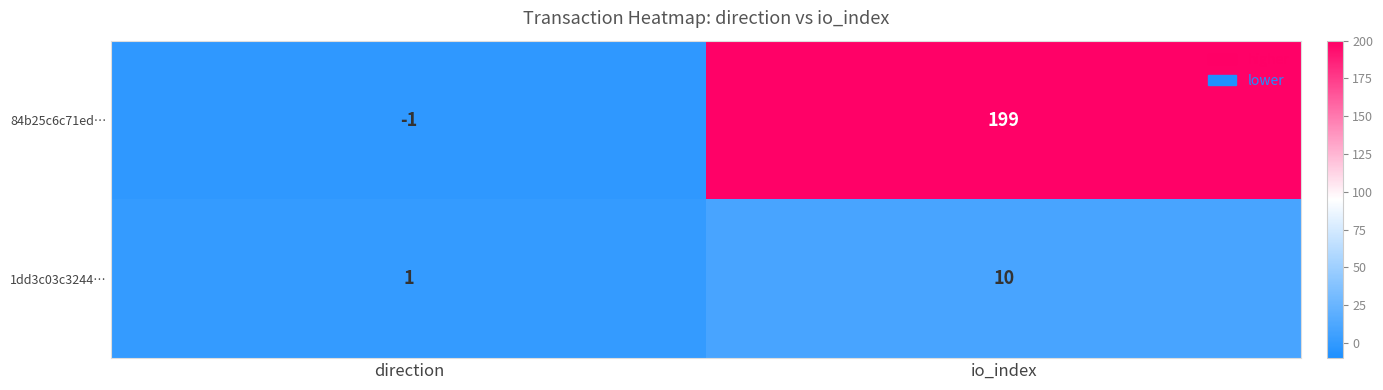

List the series in order of their overall mean, lowest first.

1dd3c03c3244…, 84b25c6c71ed…